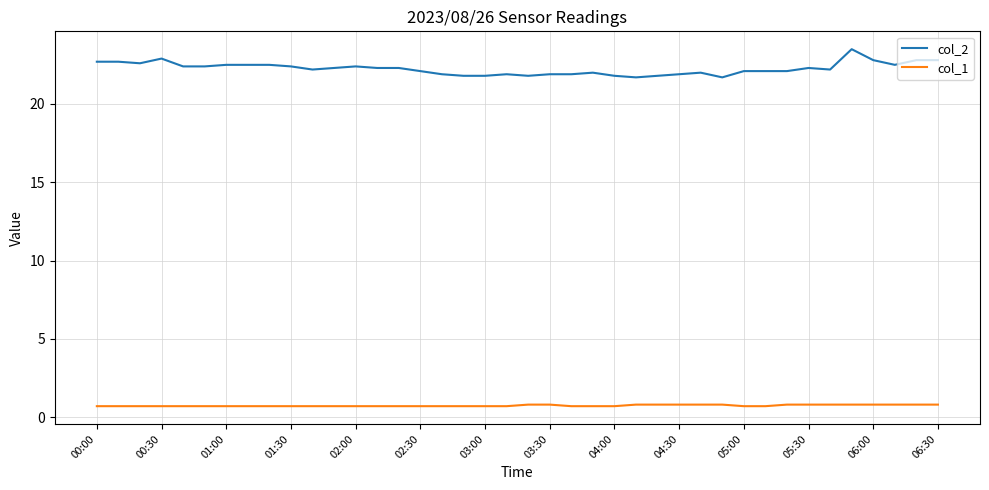

What is the lowest value of the col_1 series?

0.7